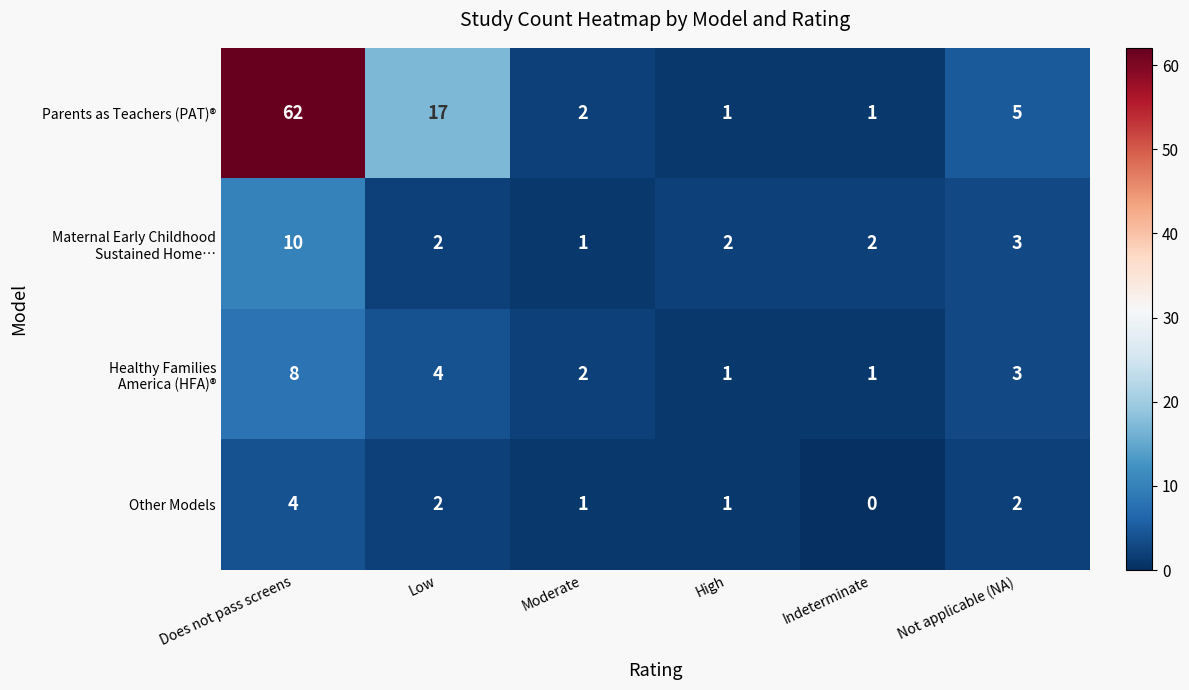

What is the greatest value displayed?

62